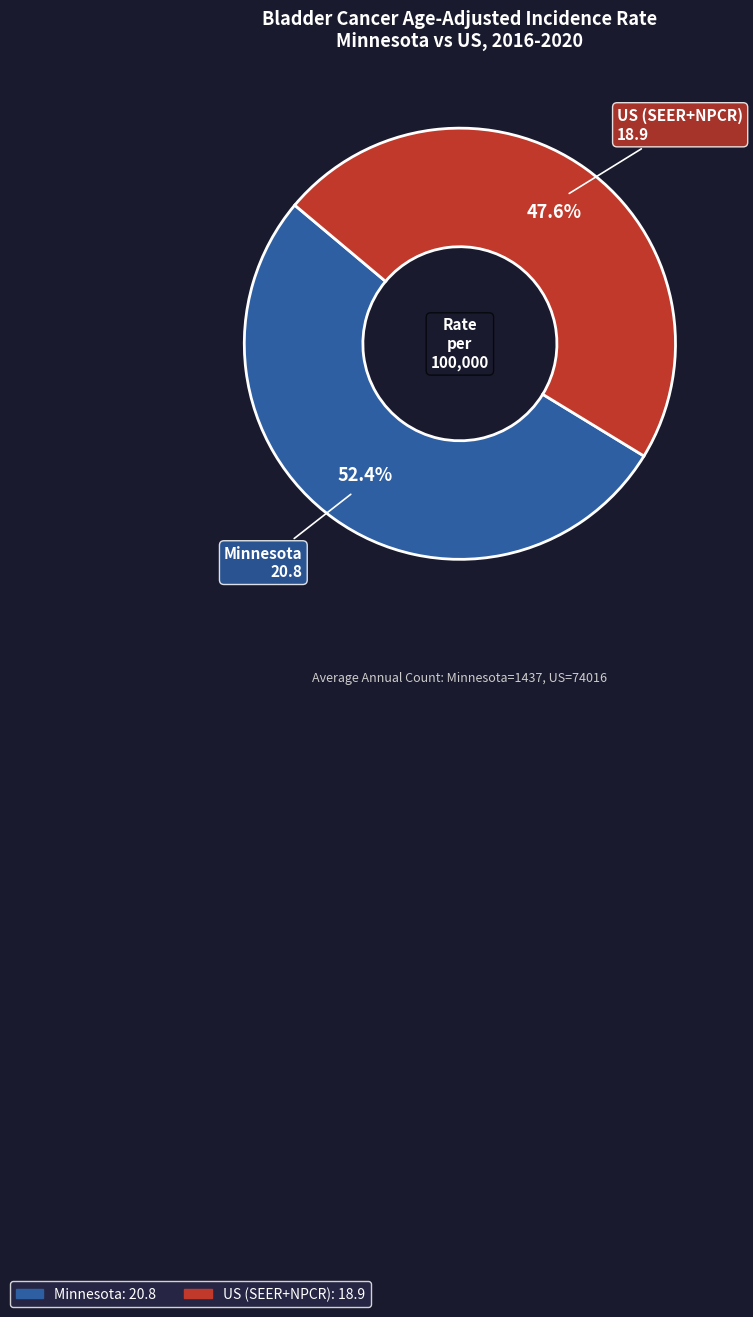

What is the ratio of the value at US (SEER+NPCR) to the value at Minnesota?

0.9